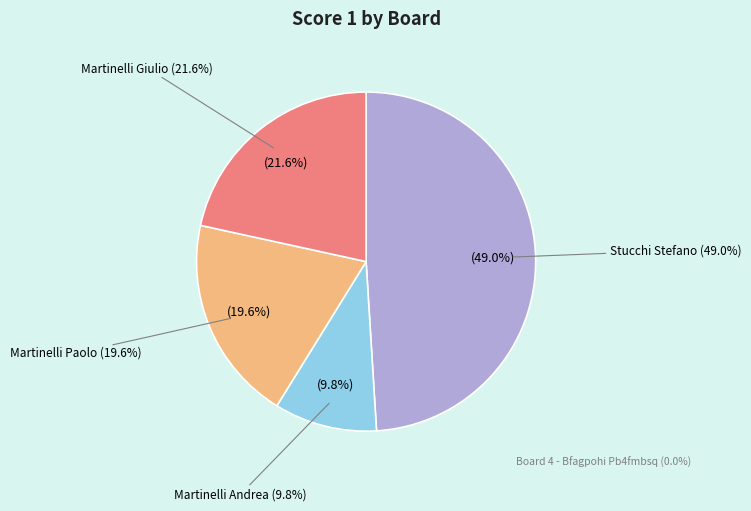

Rank the categories by value from lowest to highest.

Board 4 - Bfagpohi Pb4fmbsq, Board 2 - Martinelli Andrea, Board 3 - Martinelli Paolo, Board 5 - Martinelli Giulio, Board 1 - Stucchi Stefano